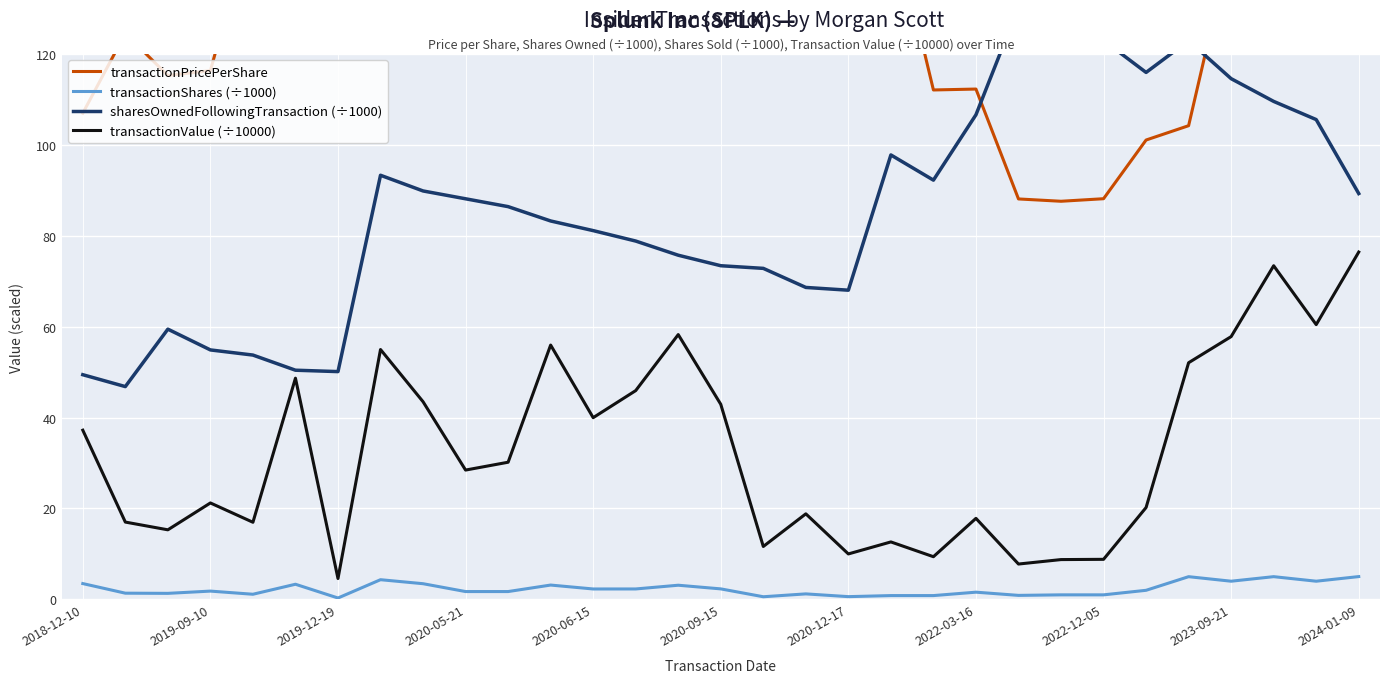

True or false: transactionValue (÷10000) and sharesOwnedFollowingTransaction (÷1000) intersect in this chart.

False